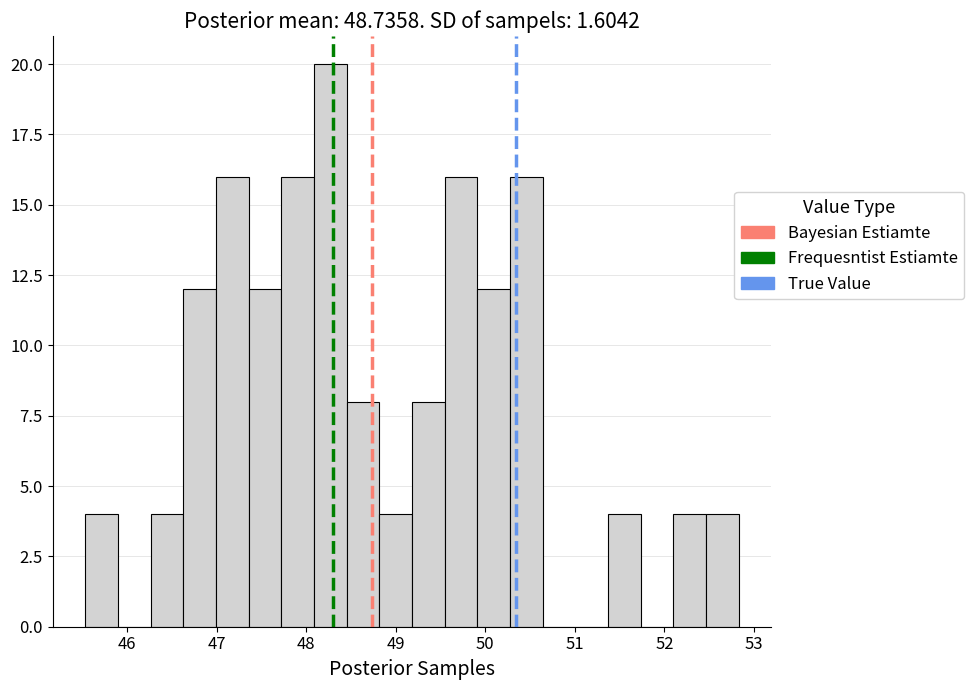

Around what value on the x-axis is the tallest bar? Give the approximate position of its centre, as read against the axis.

48.3